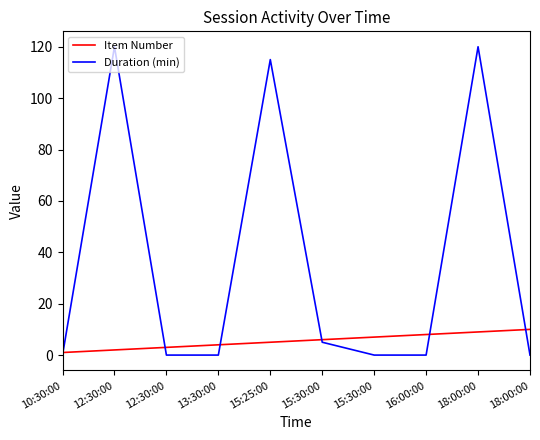

What is the difference between the maximum and minimum values in the Item Number series?

9